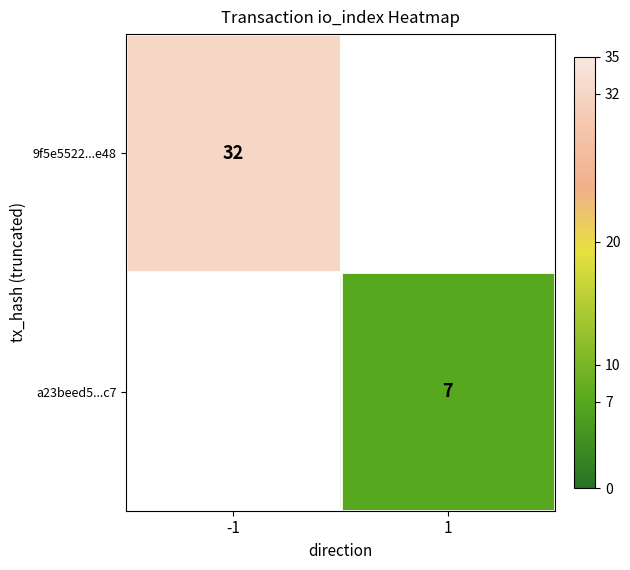

The value of 9f5e5522...e48 at -1 is 32. True or false?

True